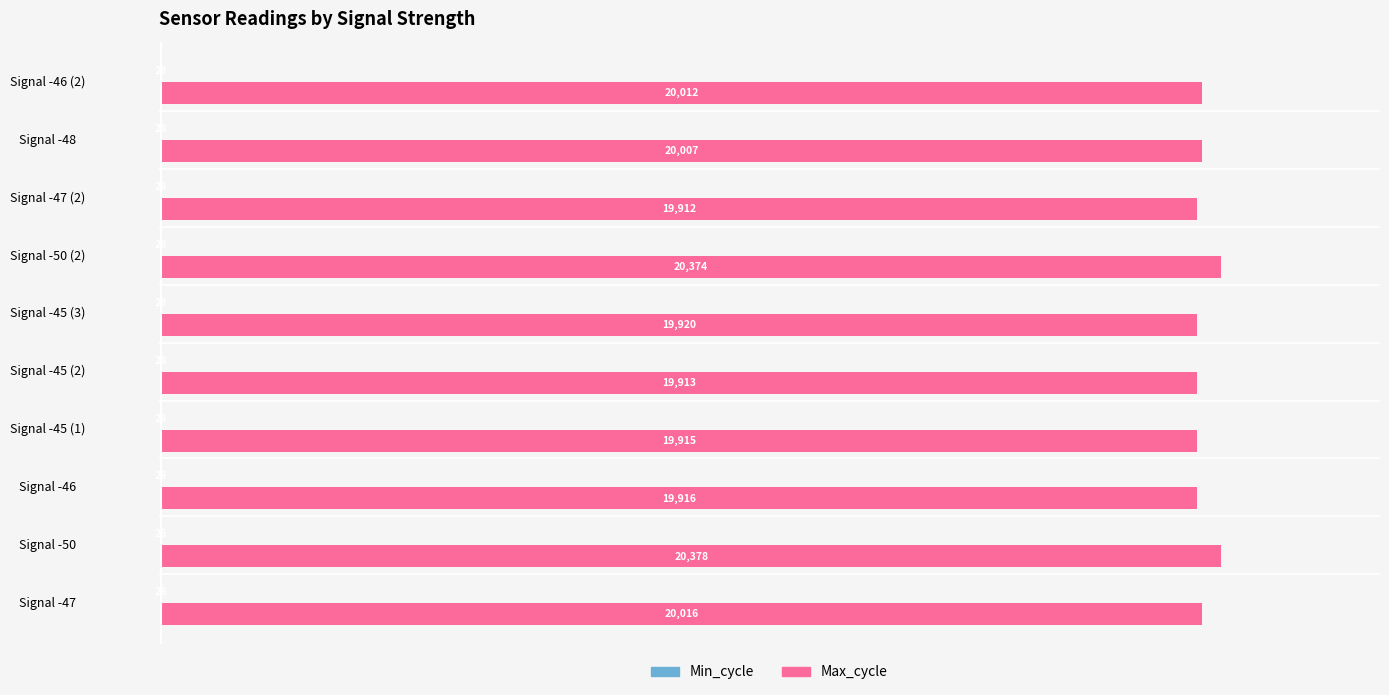

The value of Max_cycle at Signal -45 (1) is 32553. True or false?

False